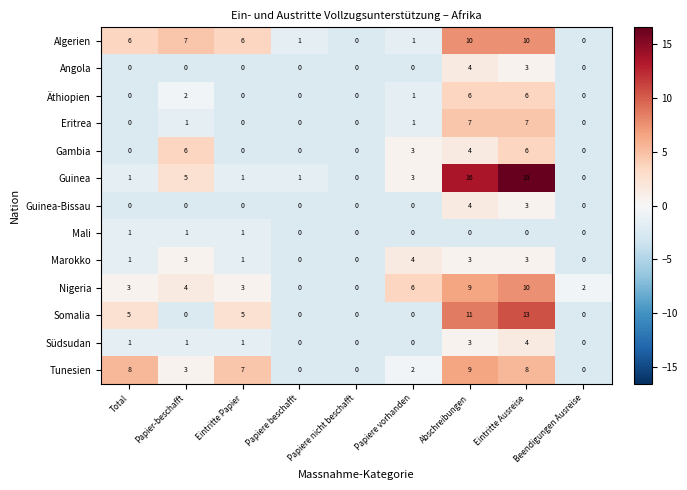

The value of Guinea at Beendigungen Ausreise is 0. True or false?

True